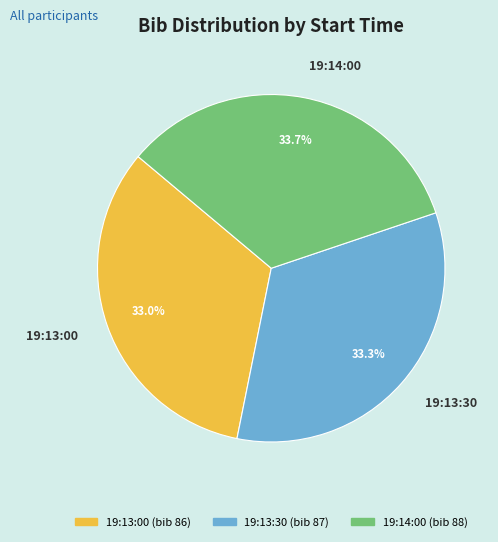

True or false: 19:13:00 accounts for 33% of the total.

True